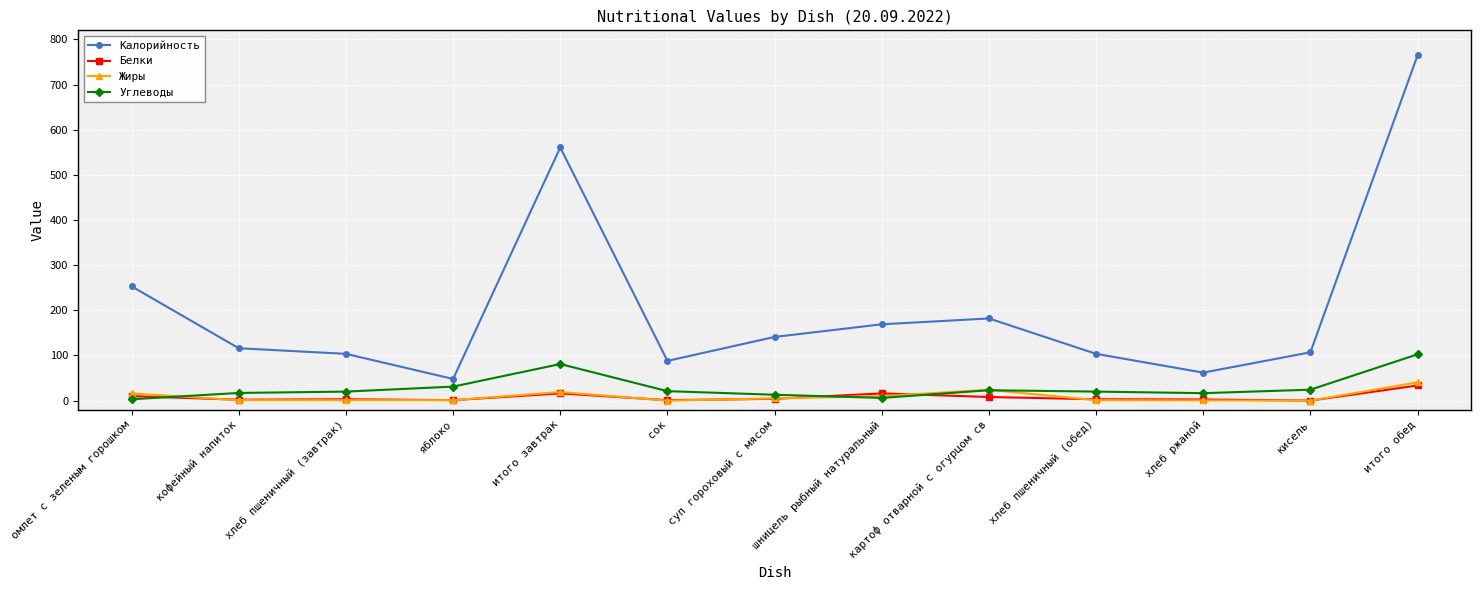

True or false: Калорийность has a value of 156.5 at итого обед.

False